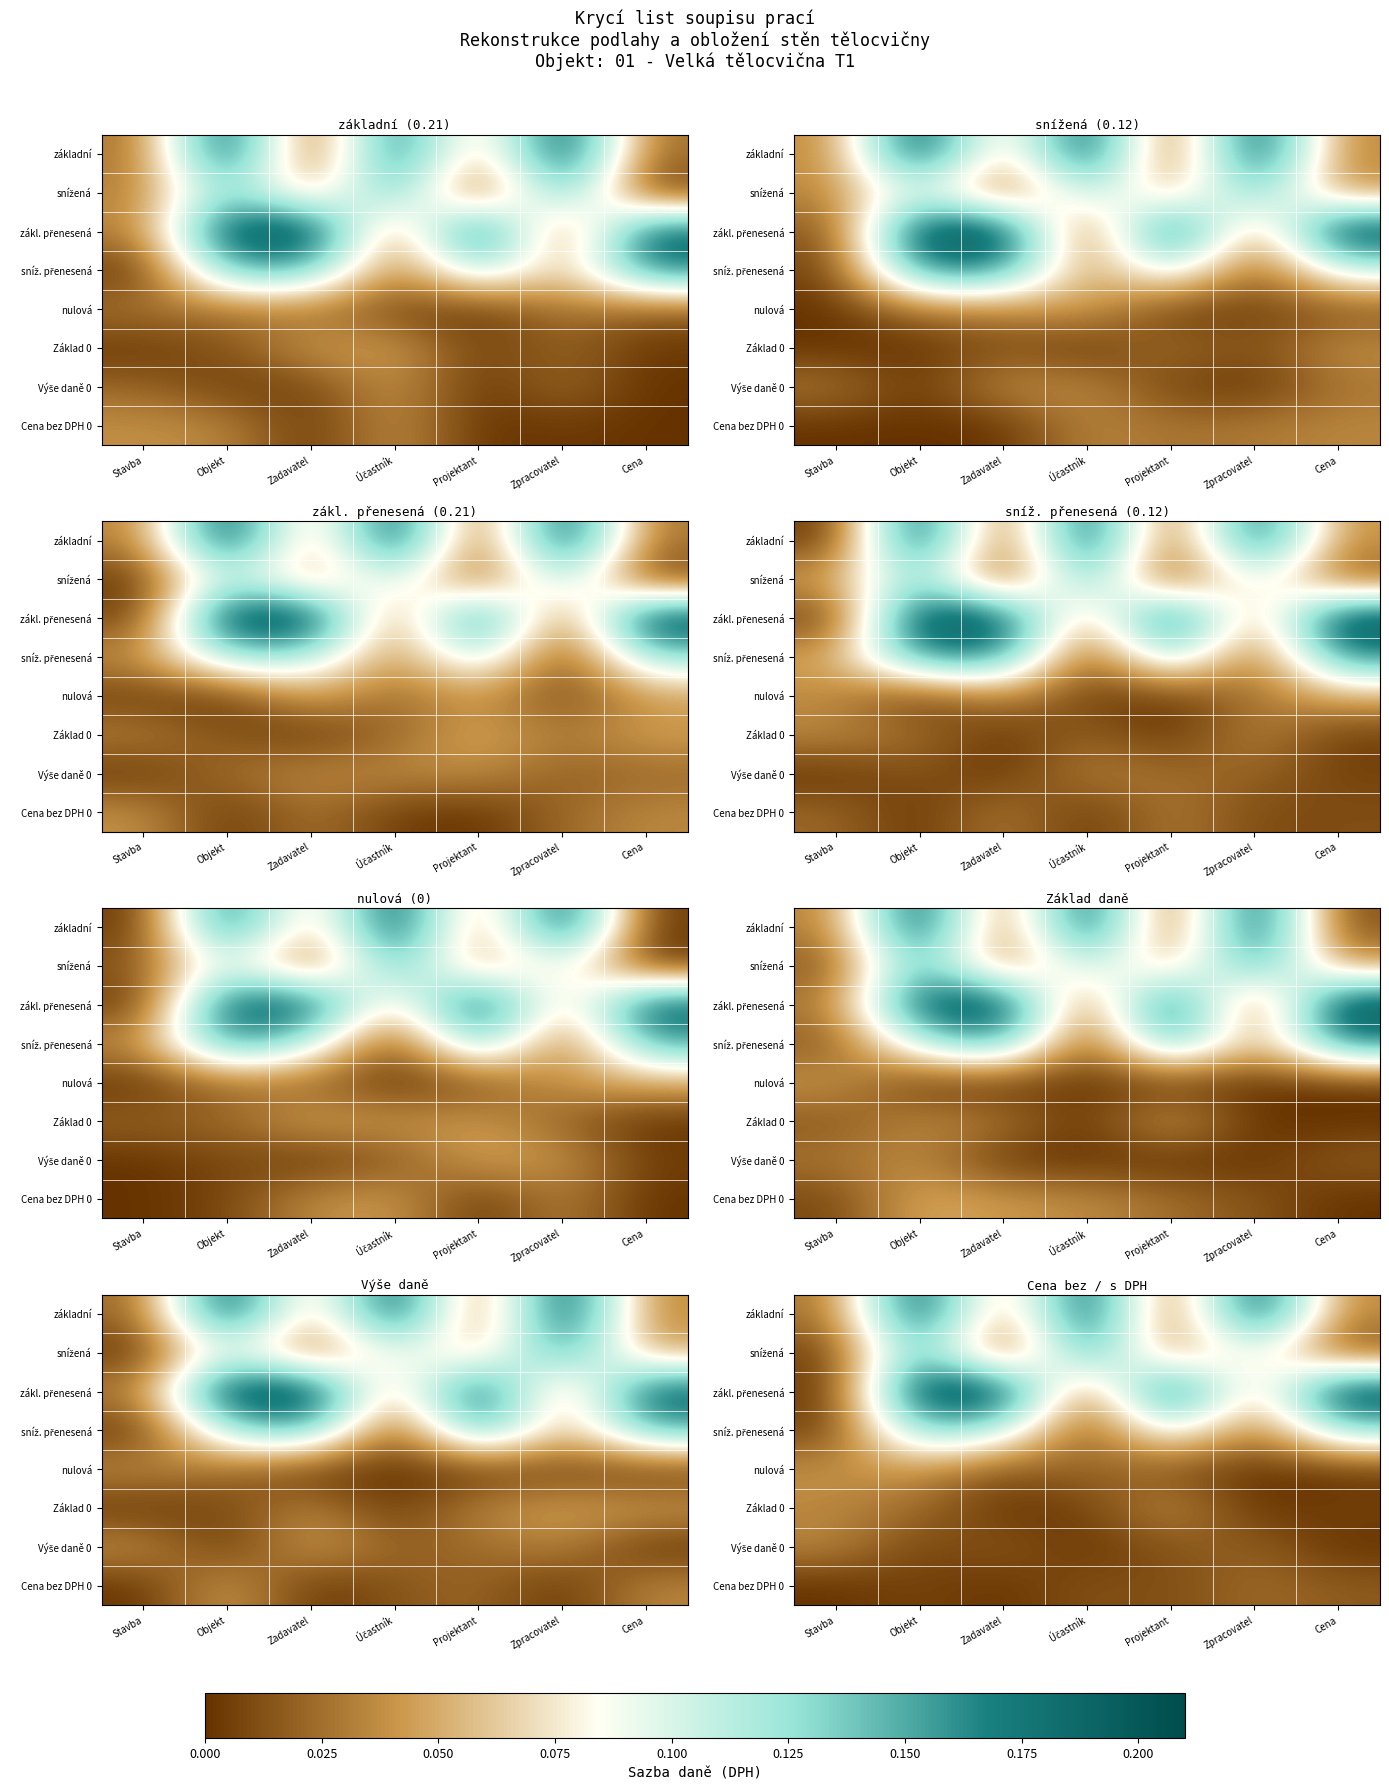

Between Zpracovatel and Projektant, which is larger?

Zpracovatel